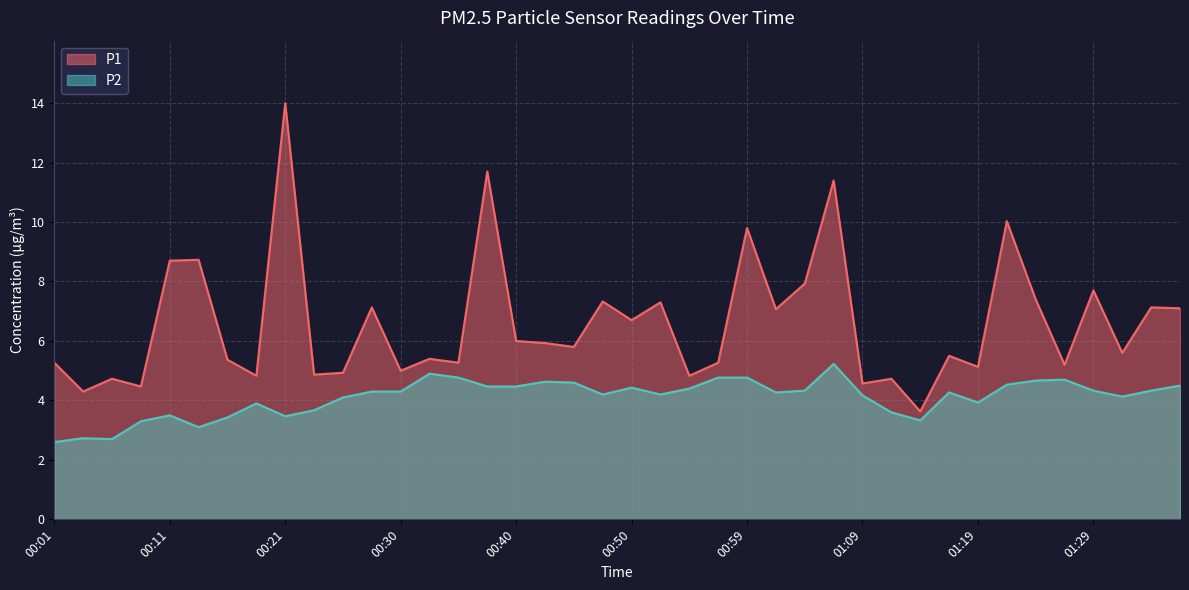

Rank the series by their maximum value, from lowest to highest.

P2, P1